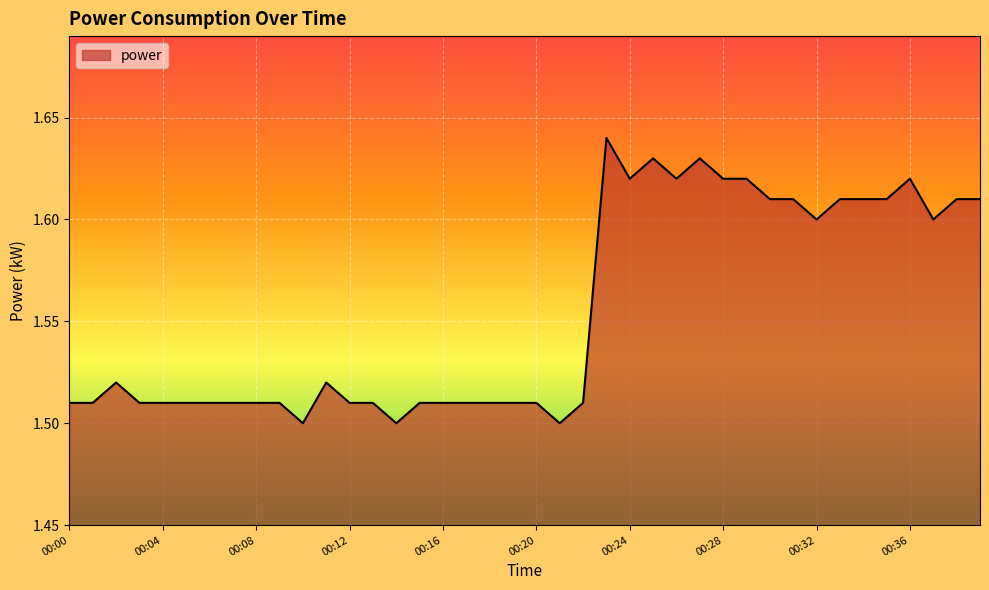

Reading right to left, what are all the values shown in this chart?

00:39=1.6	00:38=1.6	00:37=1.6	00:36=1.6	00:35=1.6	00:34=1.6	00:33=1.6	00:32=1.6	00:31=1.6	00:30=1.6	00:29=1.6	00:28=1.6	00:27=1.6	00:26=1.6	00:25=1.6	00:24=1.6	00:23=1.6	00:22=1.5	00:21=1.5	00:20=1.5	00:19=1.5	00:18=1.5	00:17=1.5	00:16=1.5	00:15=1.5	00:14=1.5	00:13=1.5	00:12=1.5	00:11=1.5	00:10=1.5	00:09=1.5	00:08=1.5	00:07=1.5	00:06=1.5	00:05=1.5	00:04=1.5	00:03=1.5	00:02=1.5	00:01=1.5	00:00=1.5